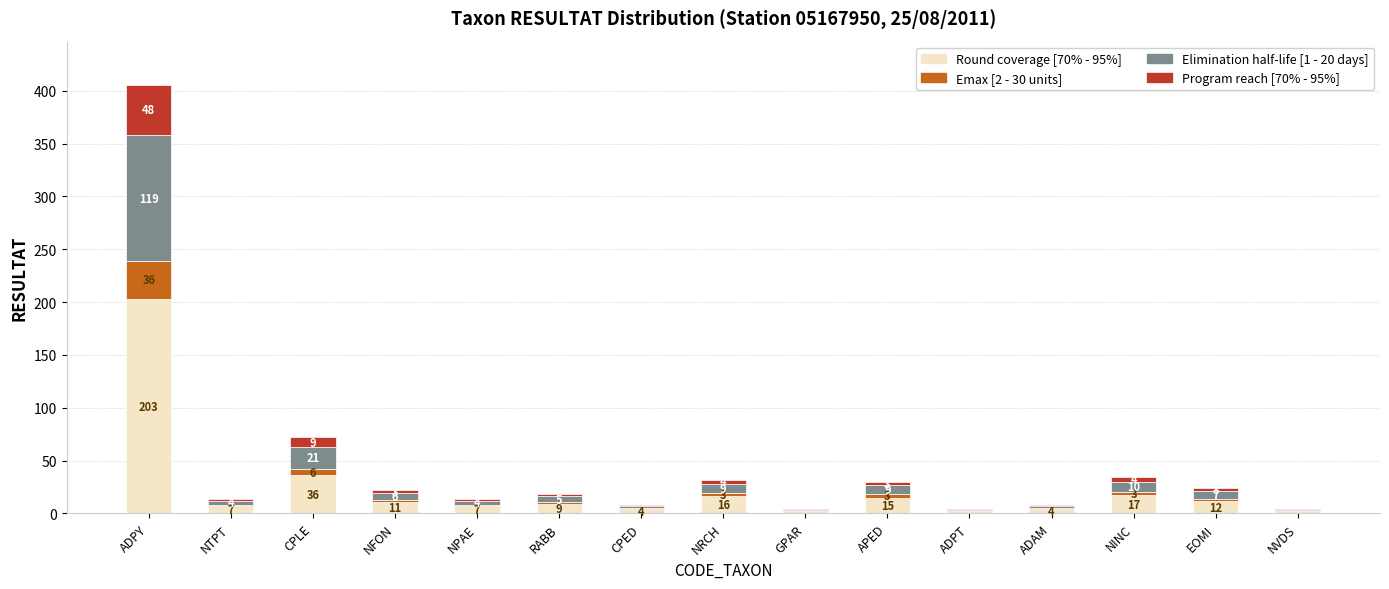

What is the total value across all series at ADAM?

8